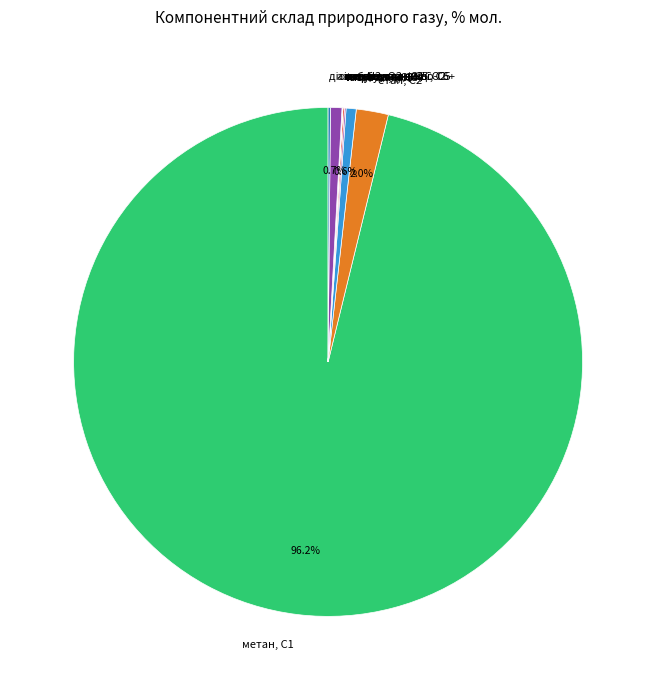

Which slice is the largest?

метан, С1